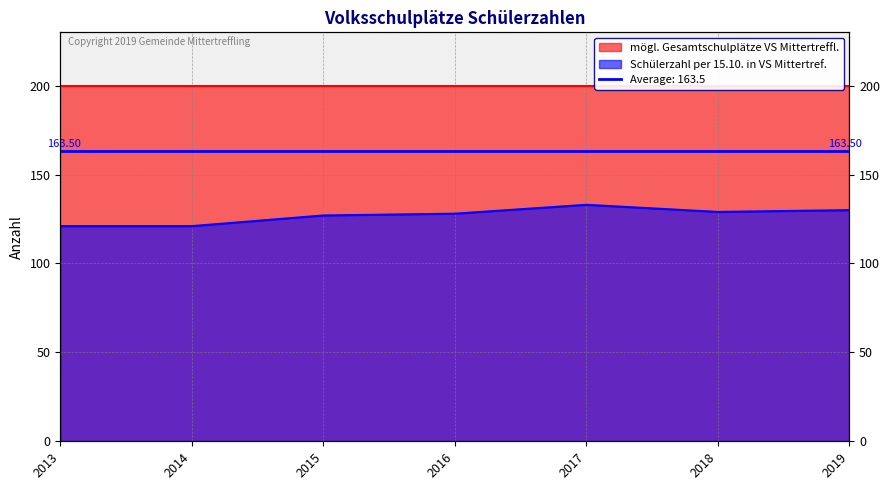

Reading right to left, extract all data points from this chart.

2019=130	2018=129	2017=133	2016=128	2015=127	2014=121	2013=121